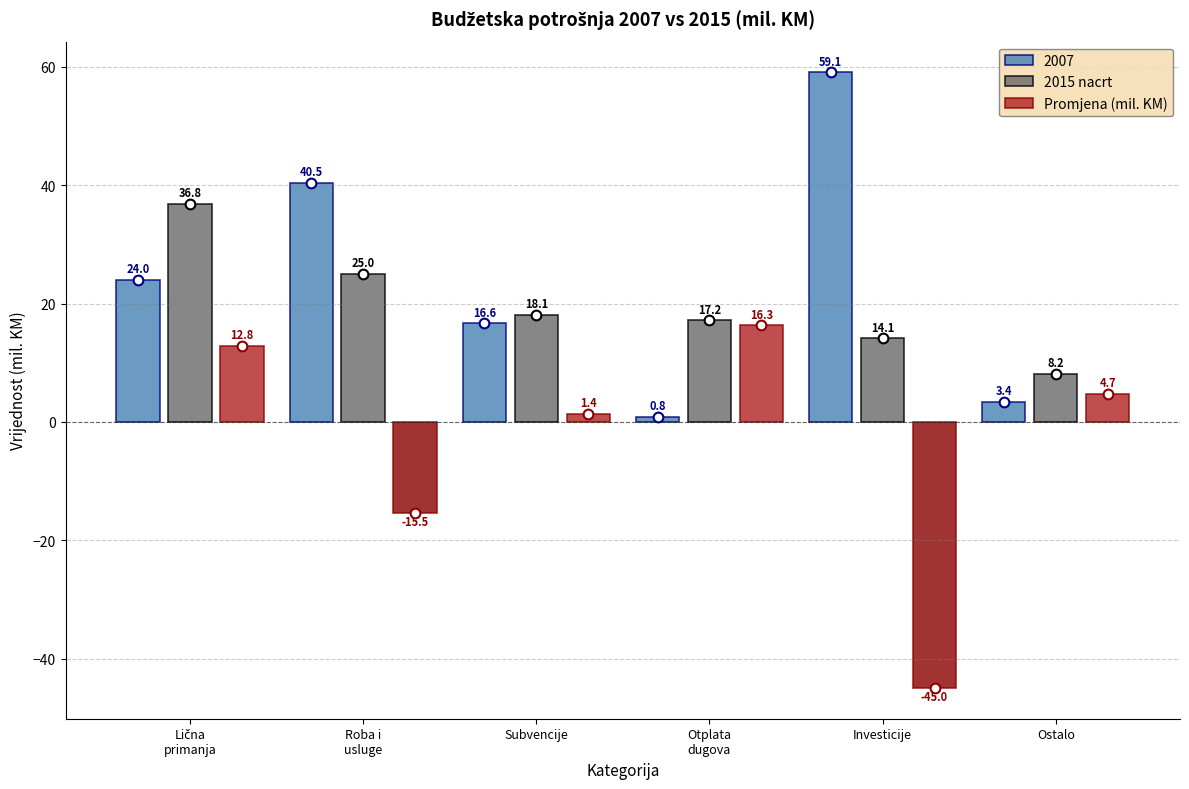

The value of Promjena (mil. KM) at Ostalo is 4.7. True or false?

True